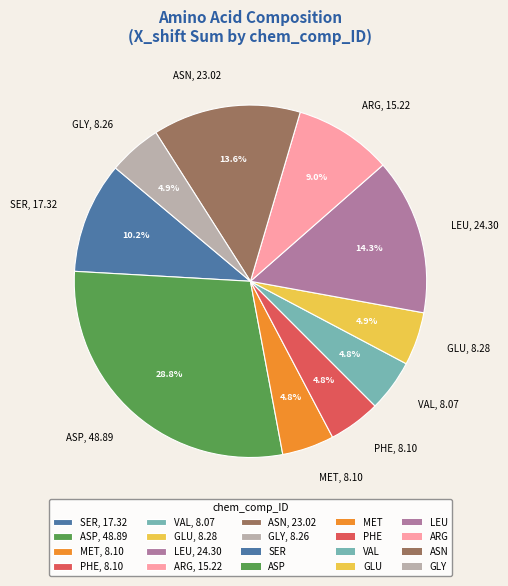

To the nearest percent, what is the combined percentage of MET and LEU?

19%